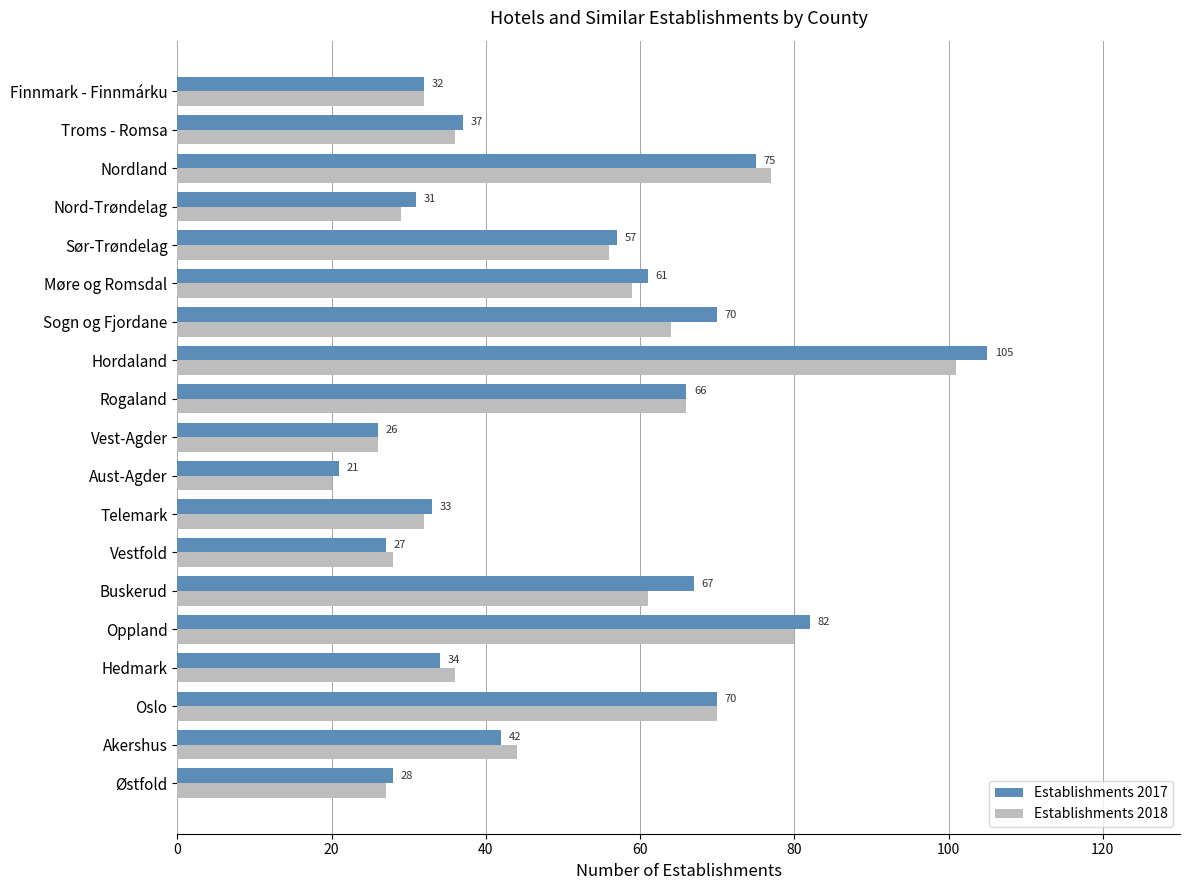

What is the average value of the Establishments 2018 series?

50